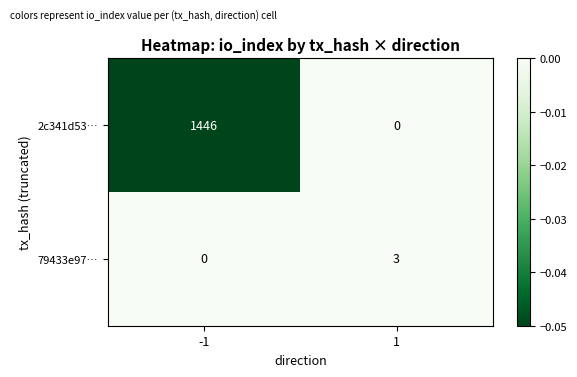

Which series has the largest total across all categories?

2c341d53…